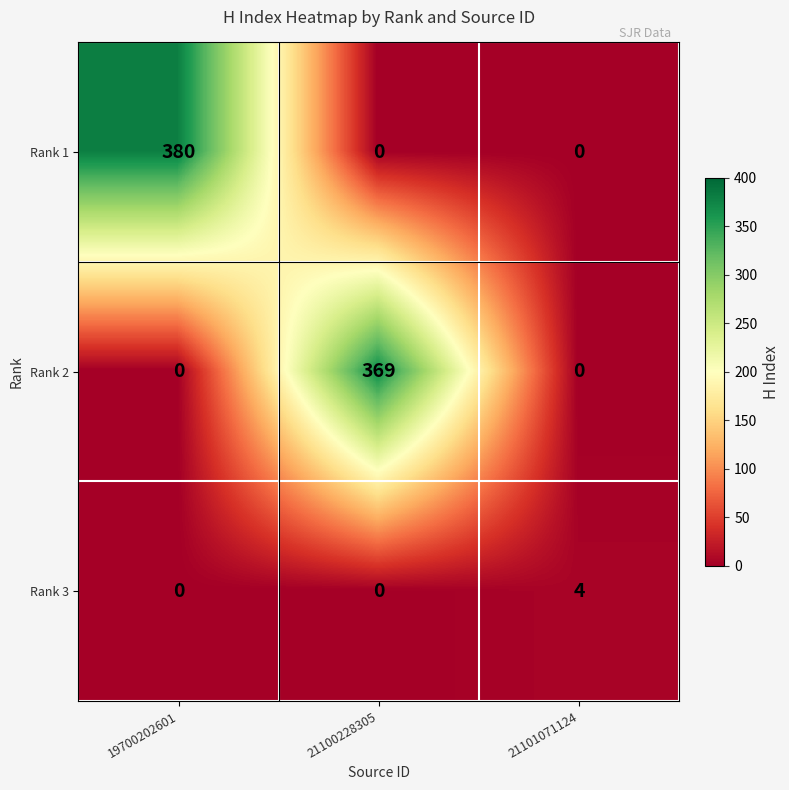

Count the number of data series in this chart.

3